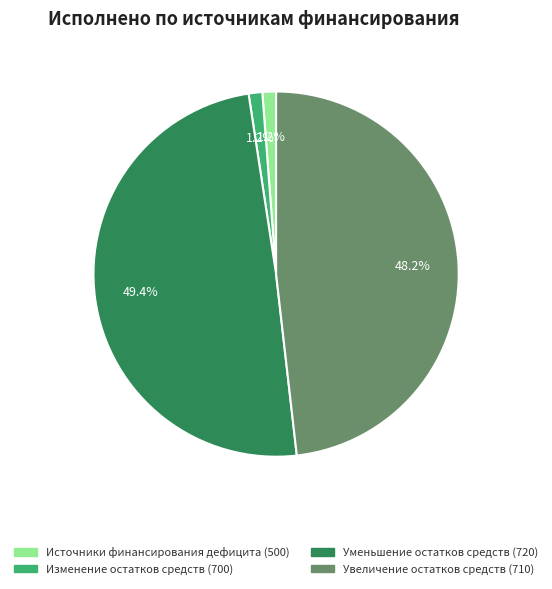

Does any single category account for the majority?

No